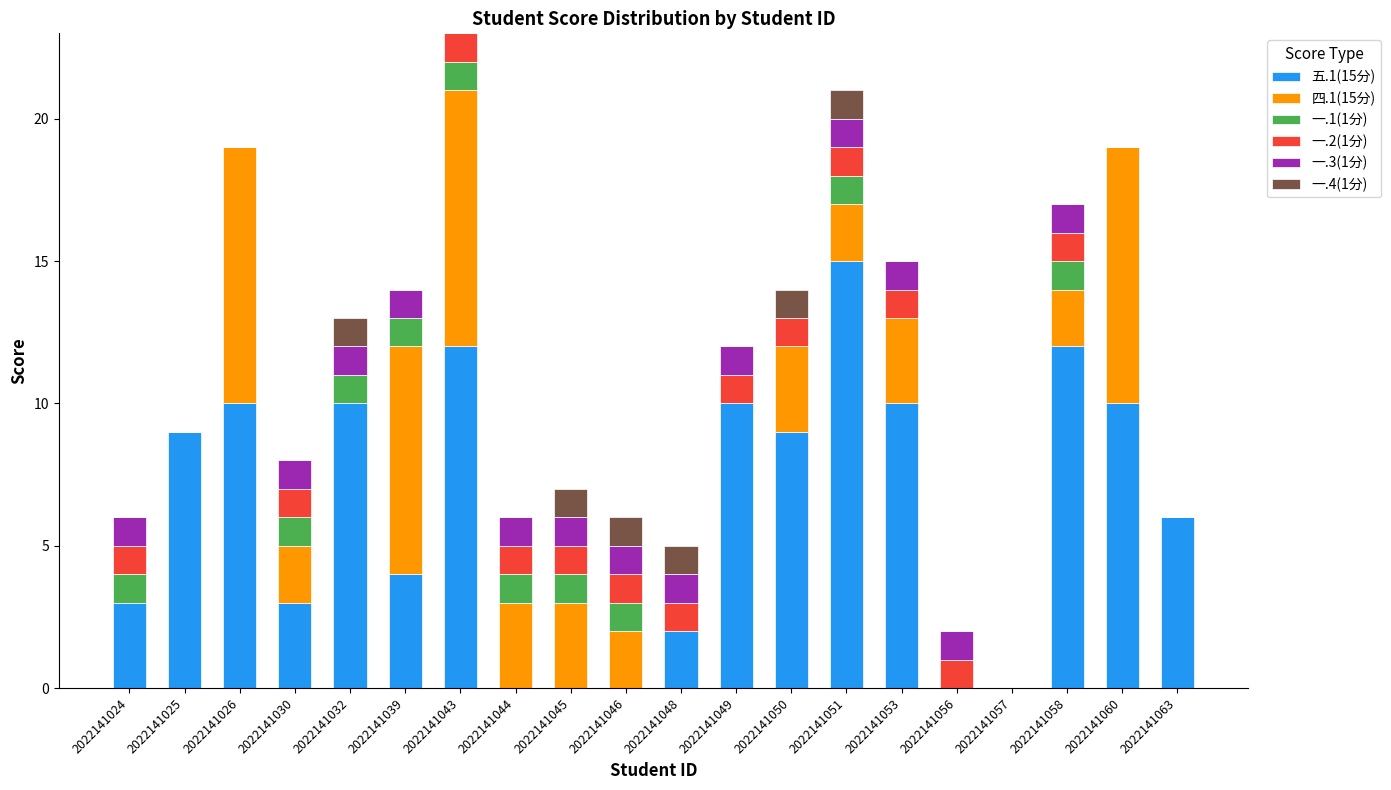

Count the number of data series in this chart.

6